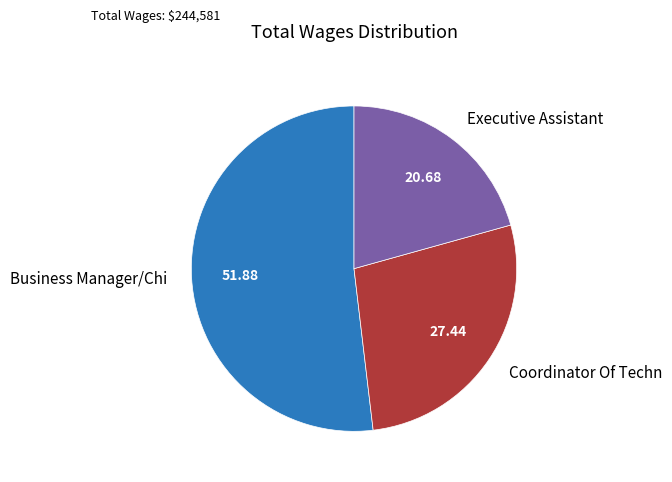

Is it true that Coordinator Of Techn is 27% of the pie?

True